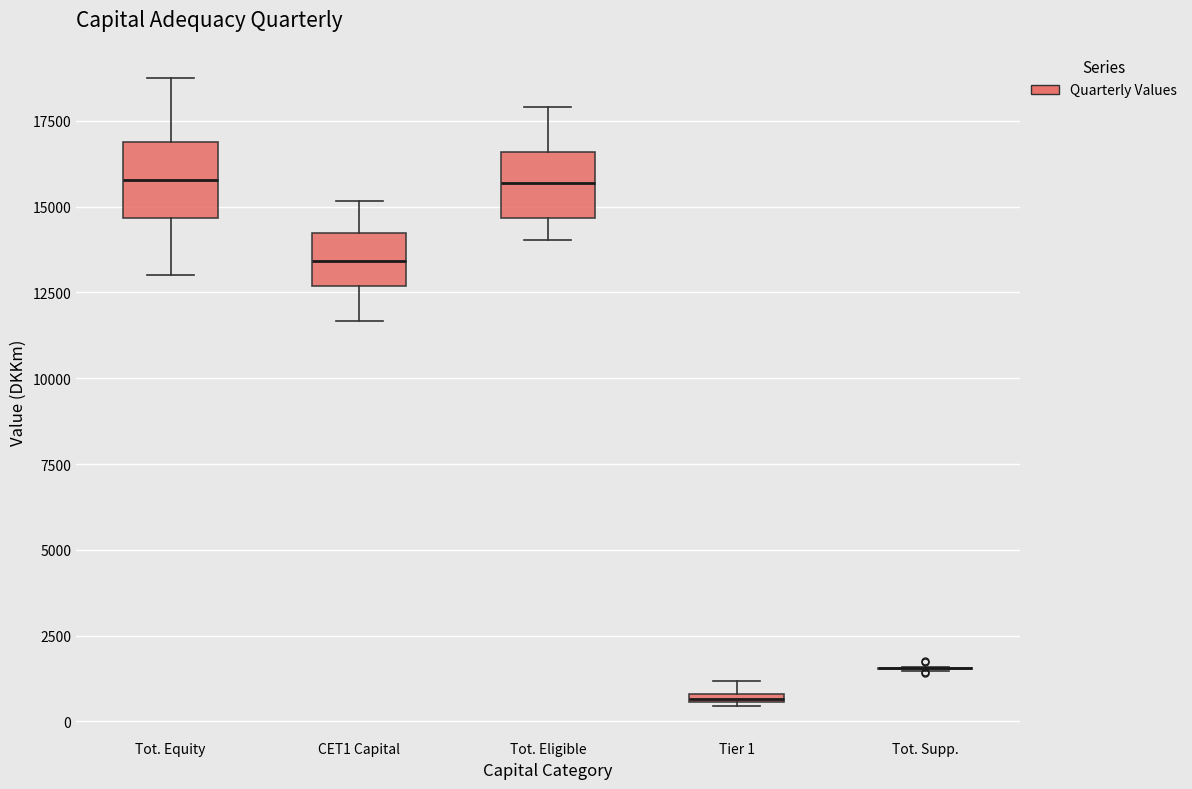

Where is the upper edge of the box for Tier 1 on the y-axis? The values are not printed on the chart, so give them approximately, as read against the axis.

1000